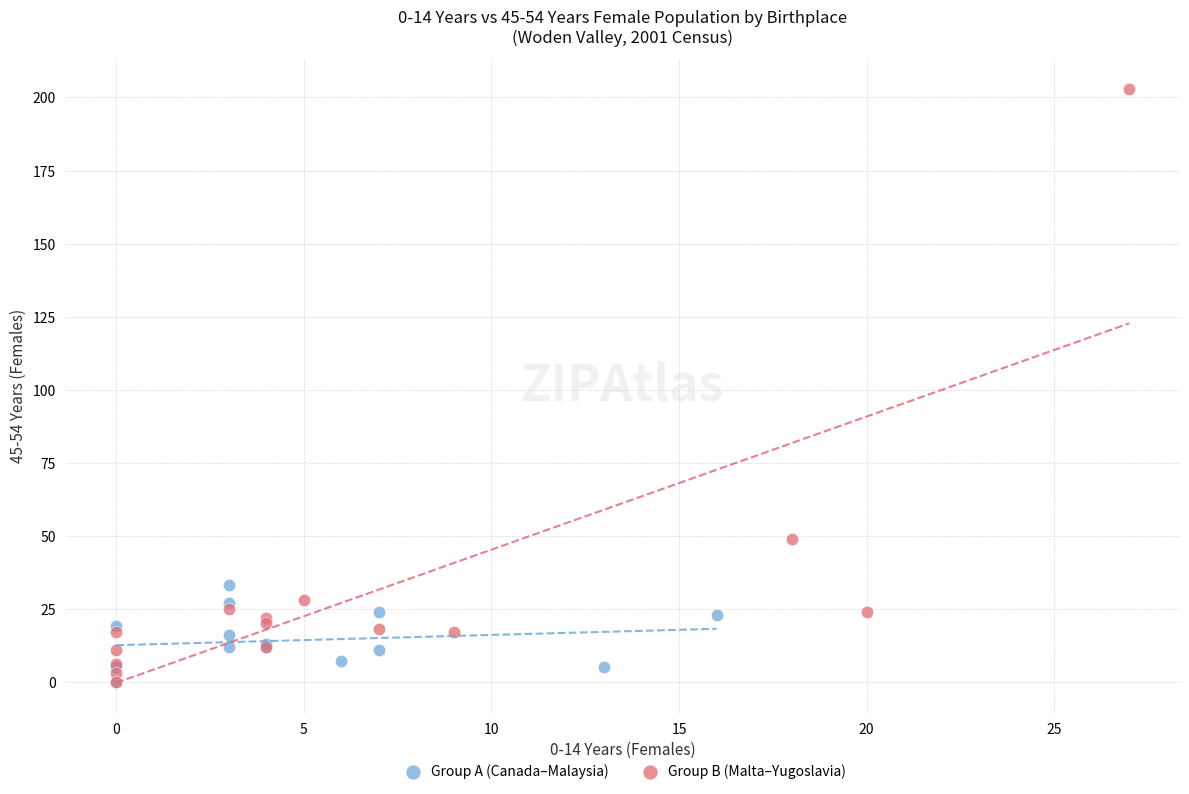

Which series contains the highest Y value?

Group B (Malta–Yugoslavia)